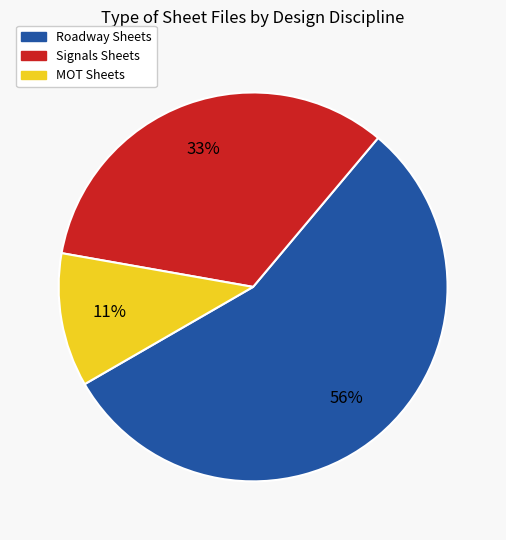

To the nearest percent, what is the average slice percentage?

33%